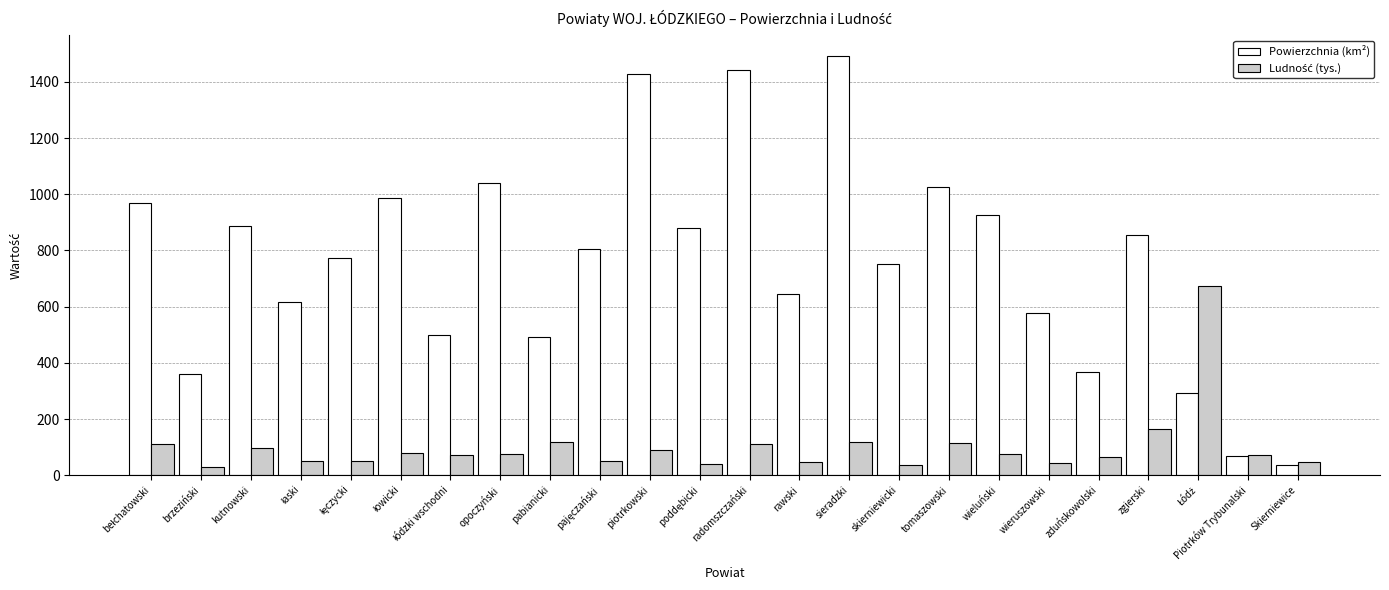

What is the difference between the maximum and minimum values in the Powierzchnia (km²) series?

1456.0